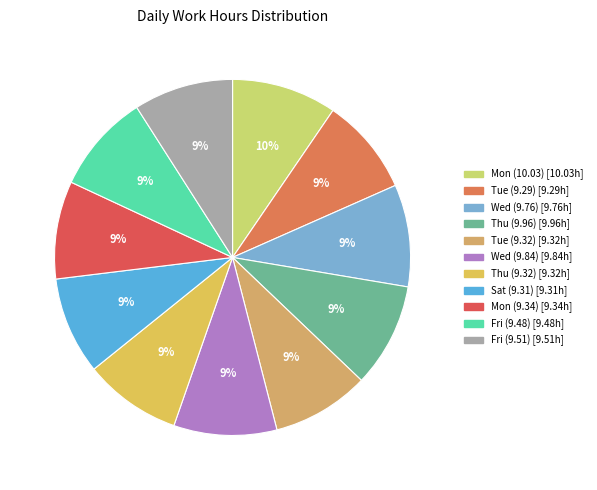

The Wed (9.76) slice represents 9% of the pie. True or false?

True